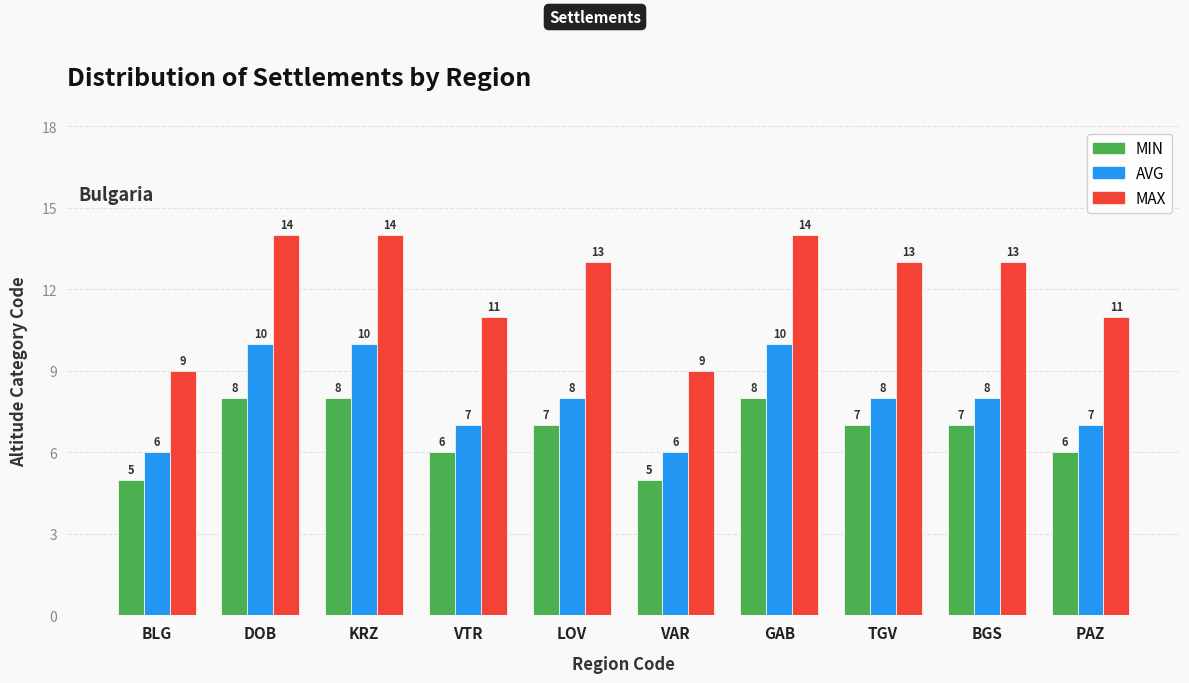

What is the lowest value of the MIN series?

5